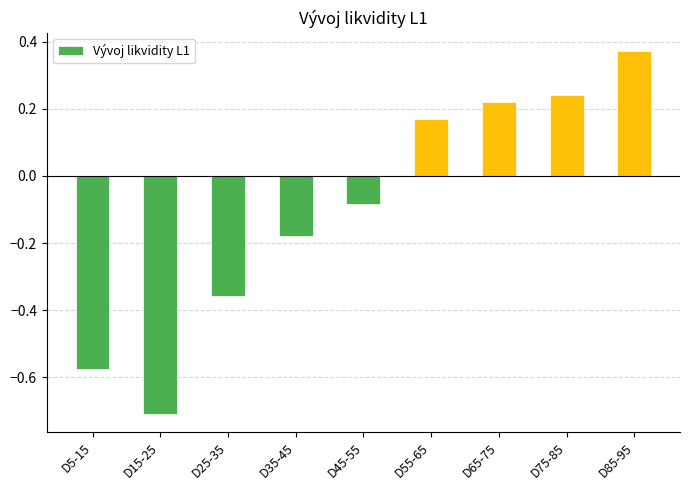

How many bars are there in total?

9